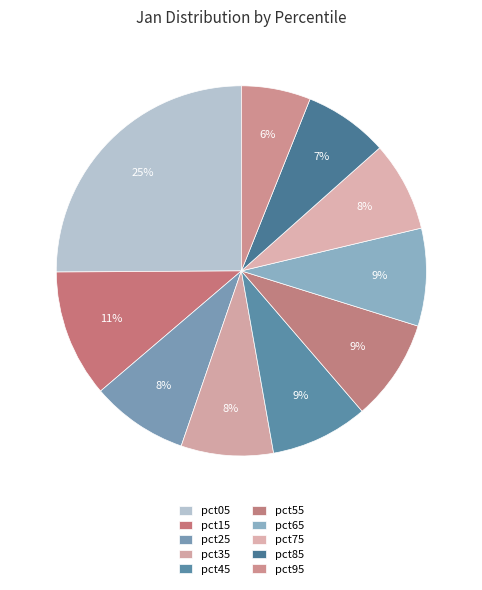

Which category has the biggest portion of the pie?

pct05